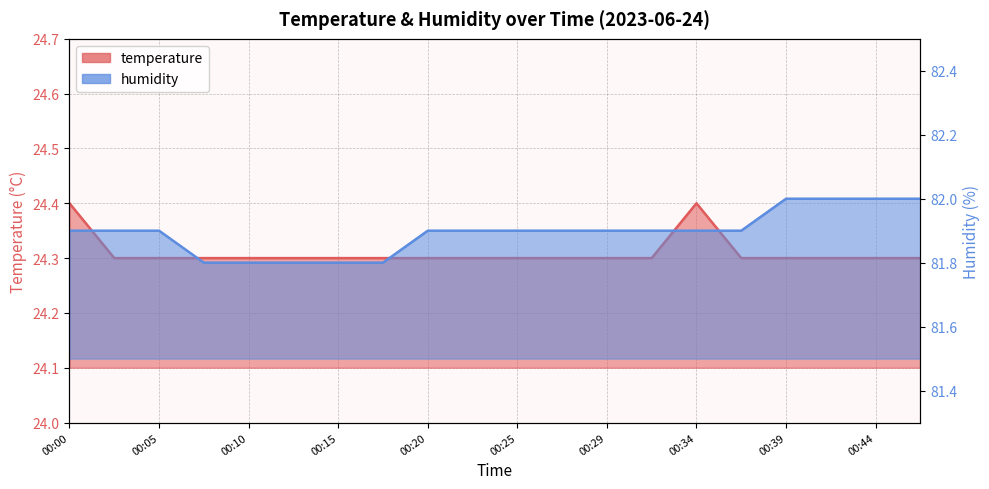

Which series has the largest total across all categories?

humidity